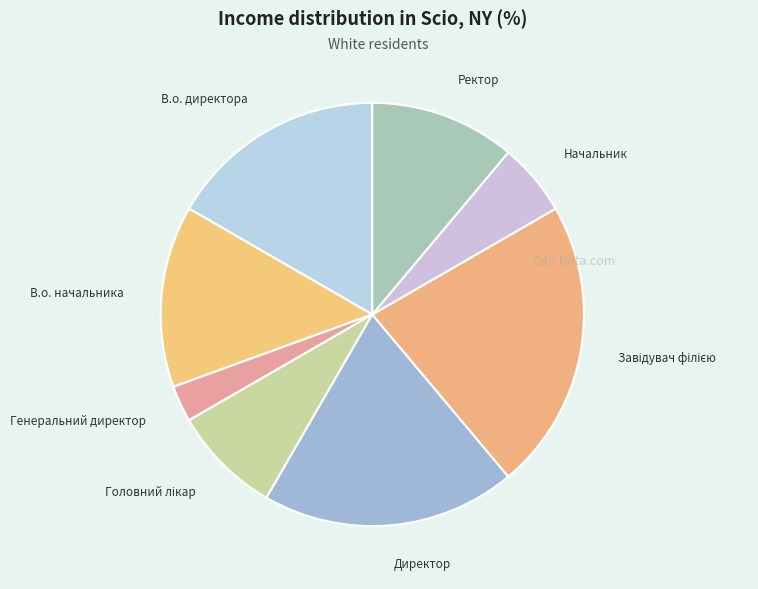

How many slices are in this pie chart?

8